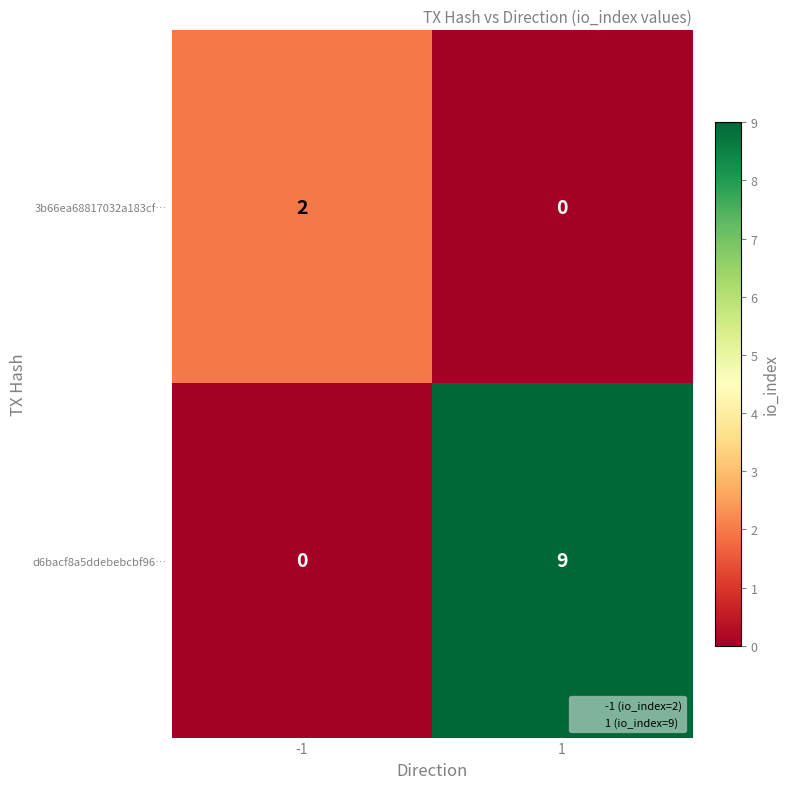

Between -1 and 1, which series saw the biggest shift?

d6bacf8a5ddebebcbf96…